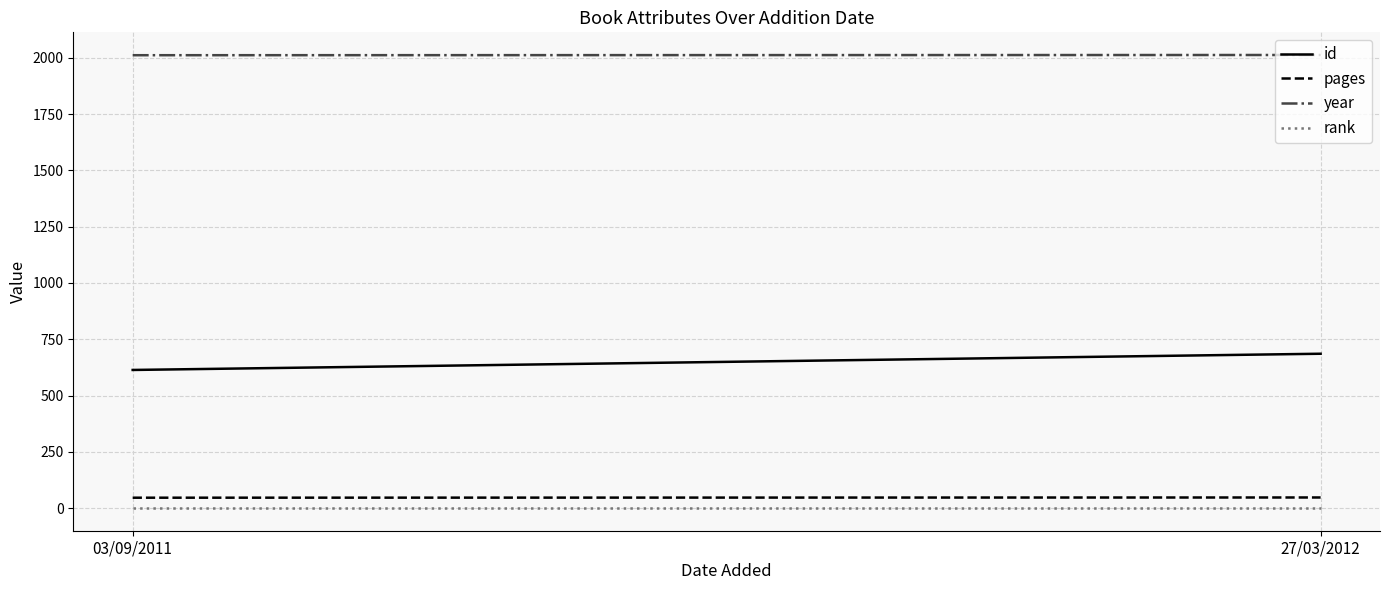

Which category has the highest value in the pages series?

27/03/2012